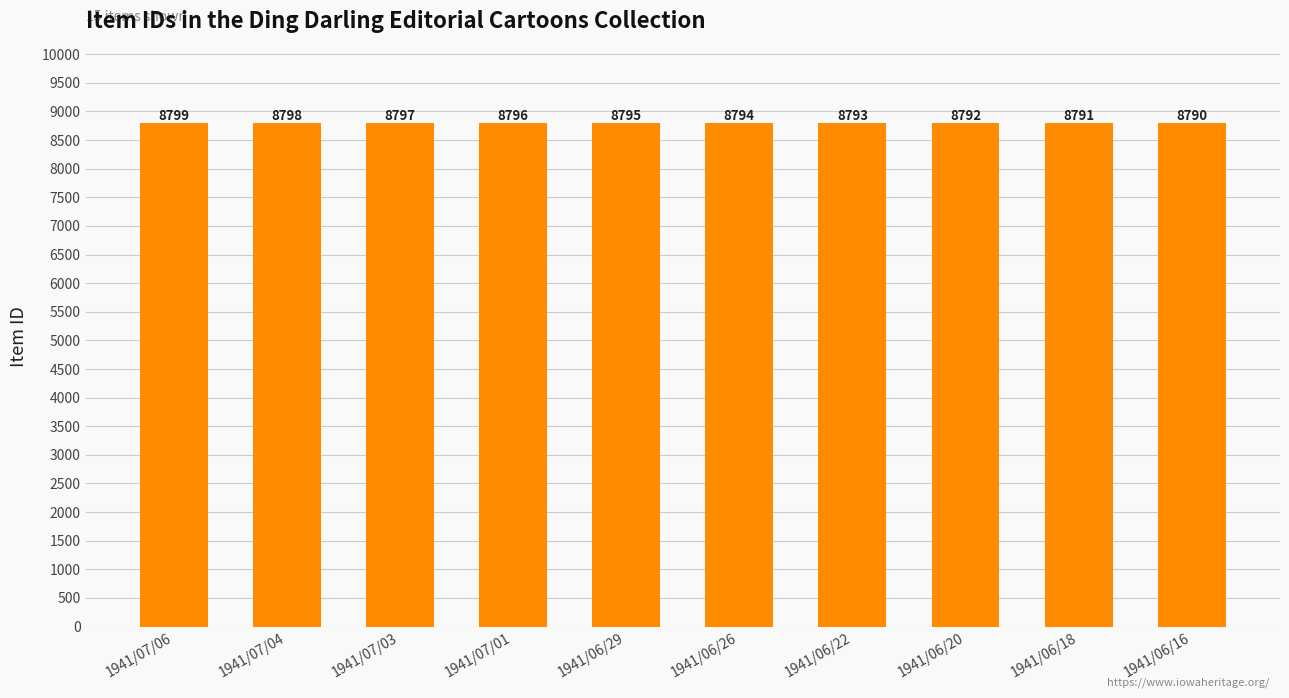

At which label is the value closest to 8794?

1941/06/26